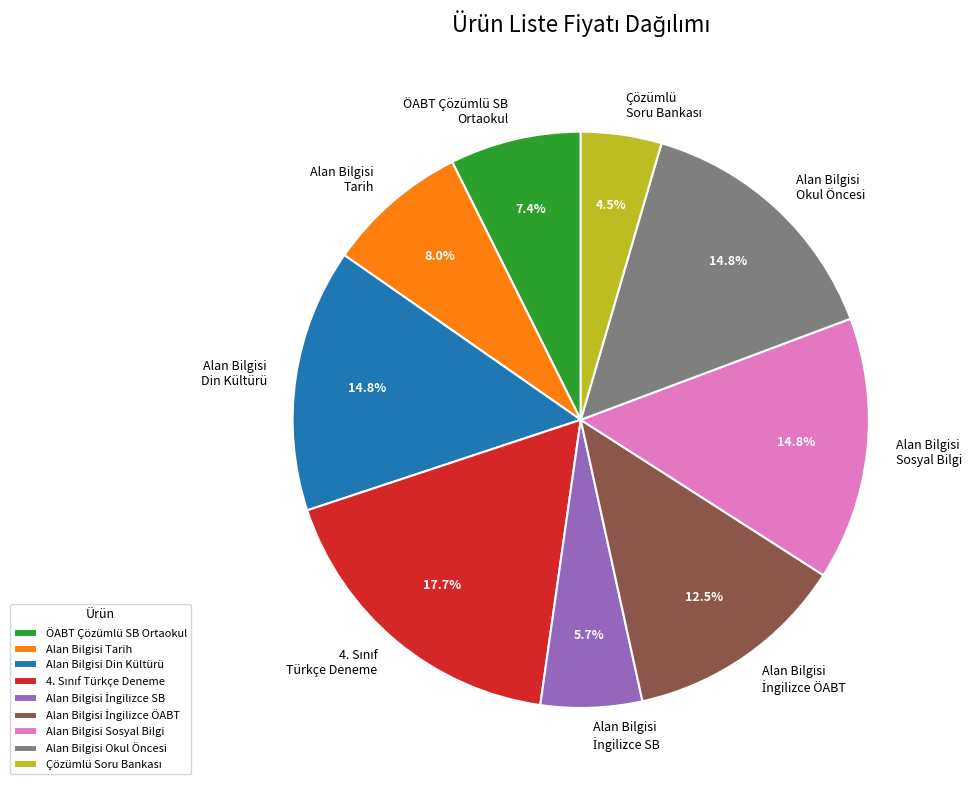

How many slices are in this pie chart?

9